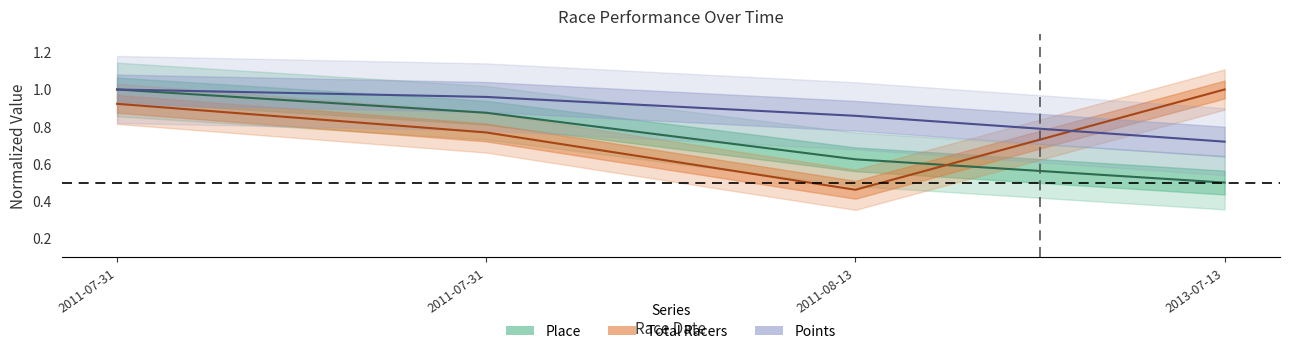

True or false: Points and Place intersect in this chart.

False